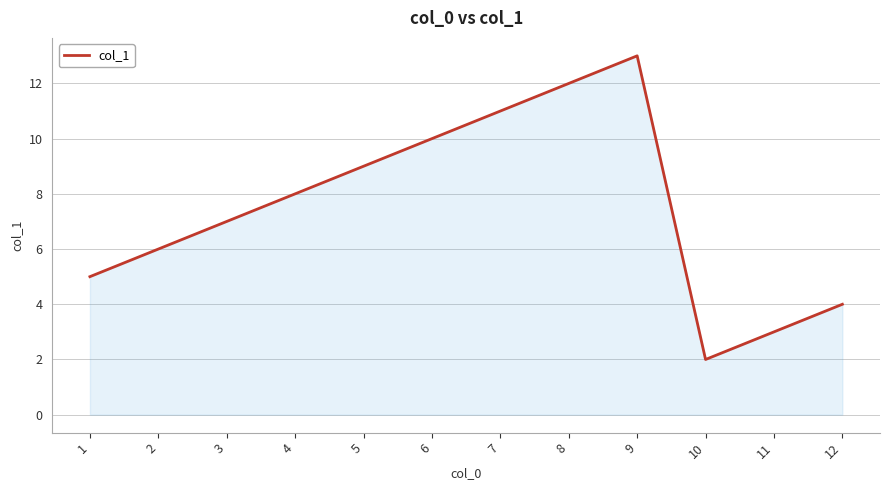

What is the greatest value displayed?

13